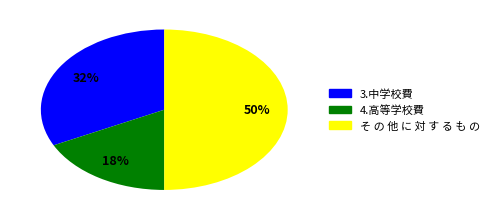

Which slice is the smallest?

4.高等学校費